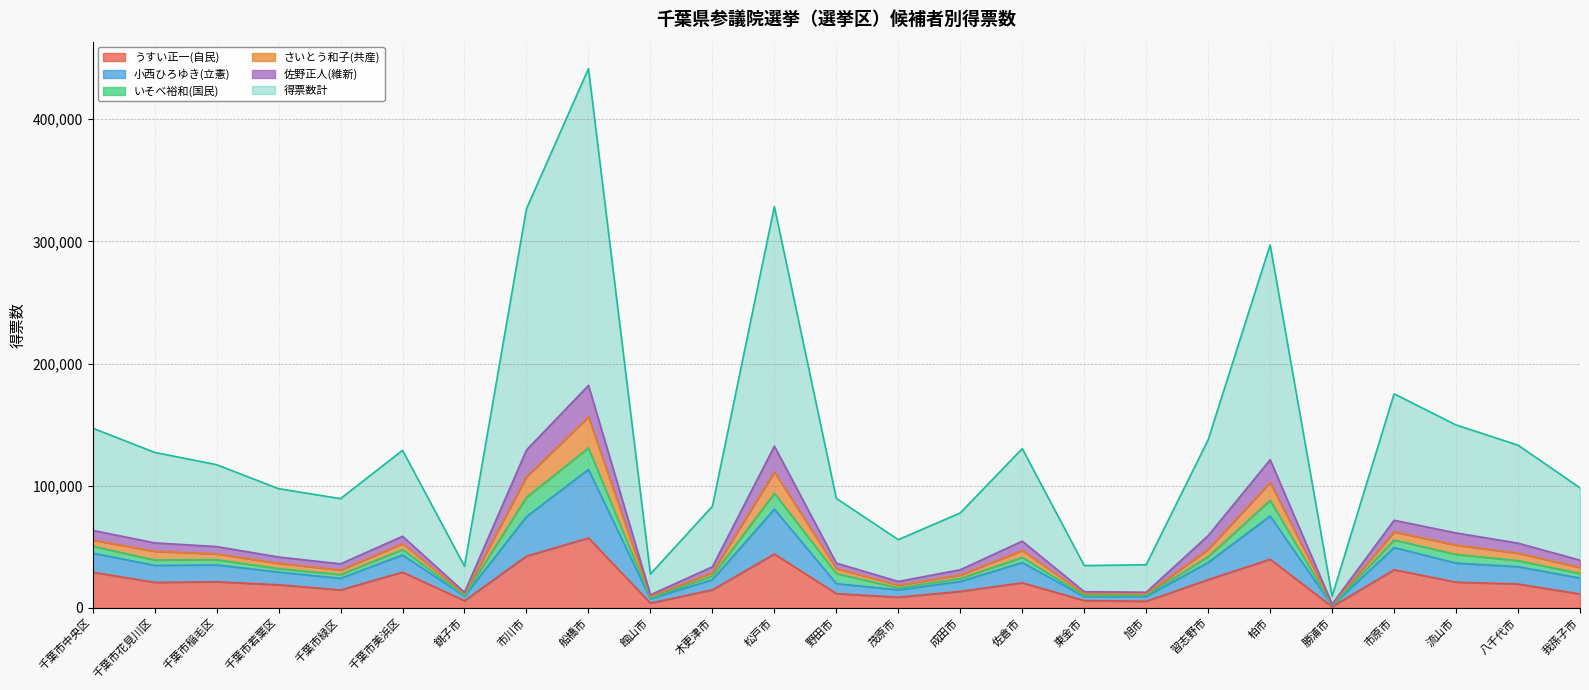

At how many categories does at least one series exceed 227616?

4